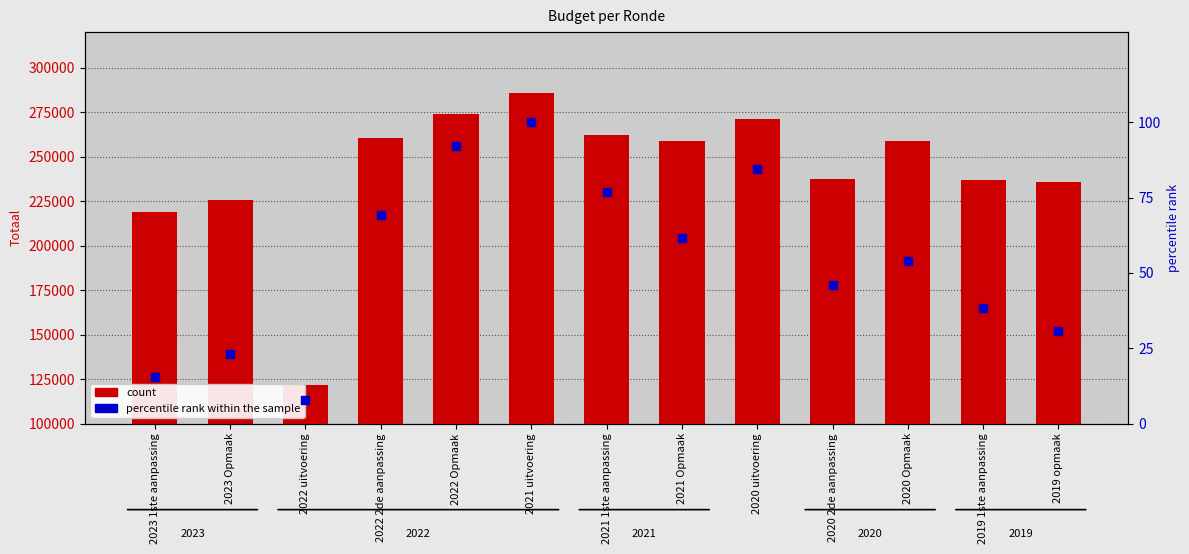

Which series reaches the maximum Y coordinate?

count